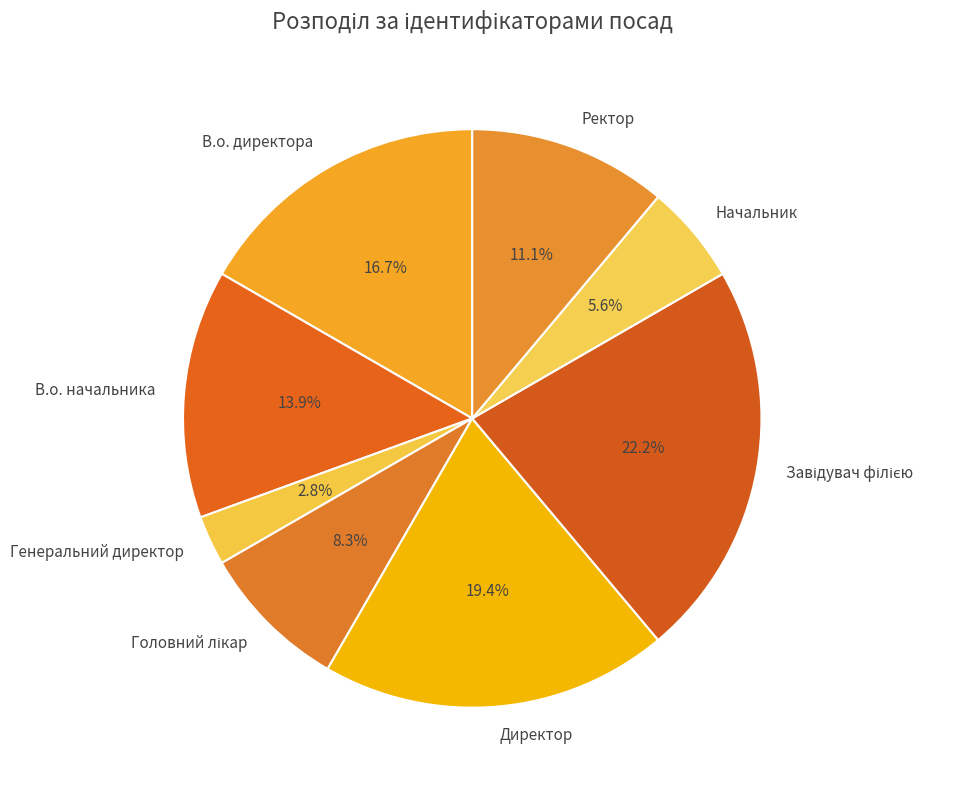

Between Ректор and В.о. директора, which is larger?

В.о. директора